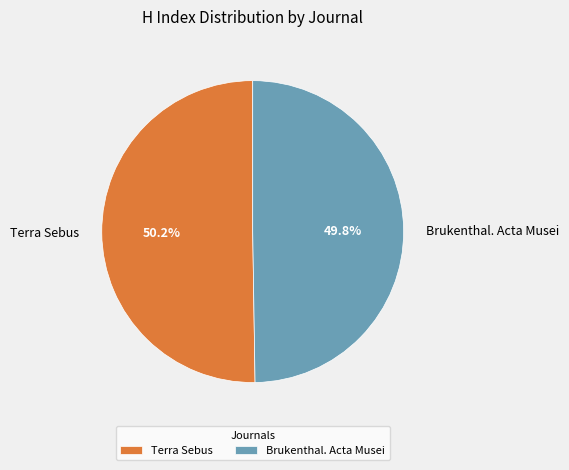

The Brukenthal. Acta Musei slice represents 59% of the pie. True or false?

False